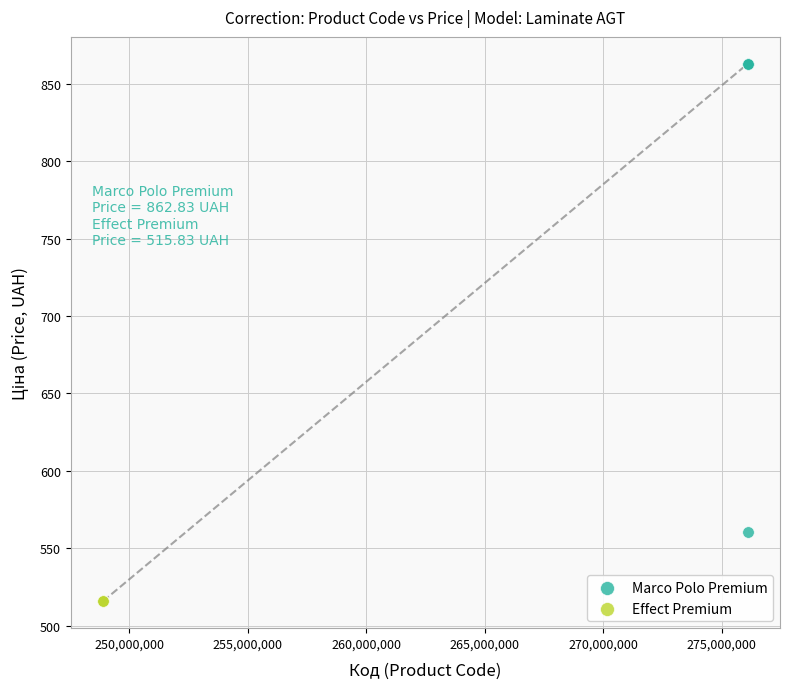

Which series reaches the maximum Y coordinate?

Marco Polo Premium